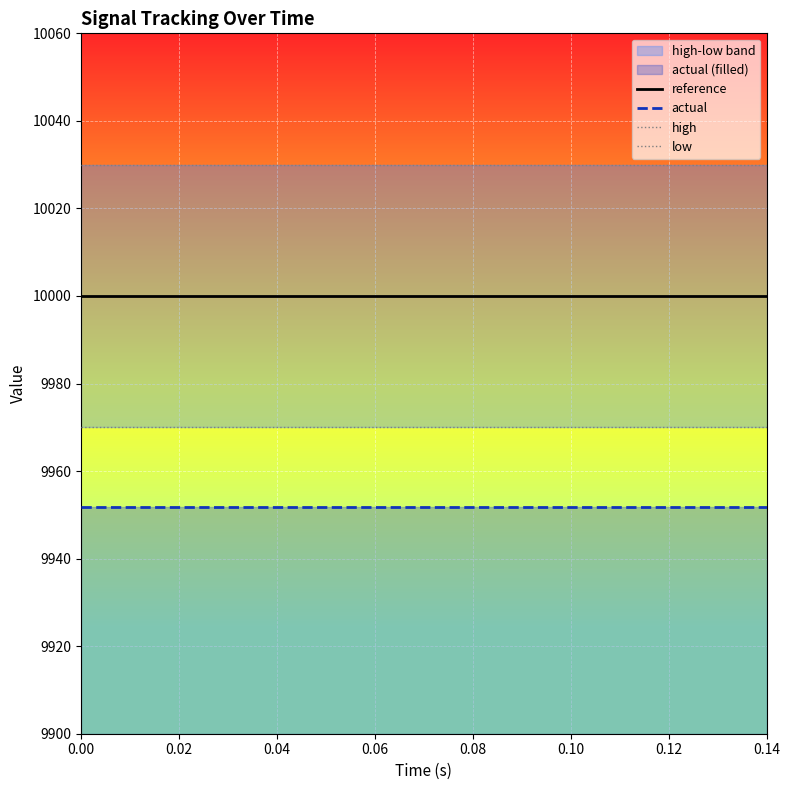

At how many categories does at least one series exceed 10019?

15